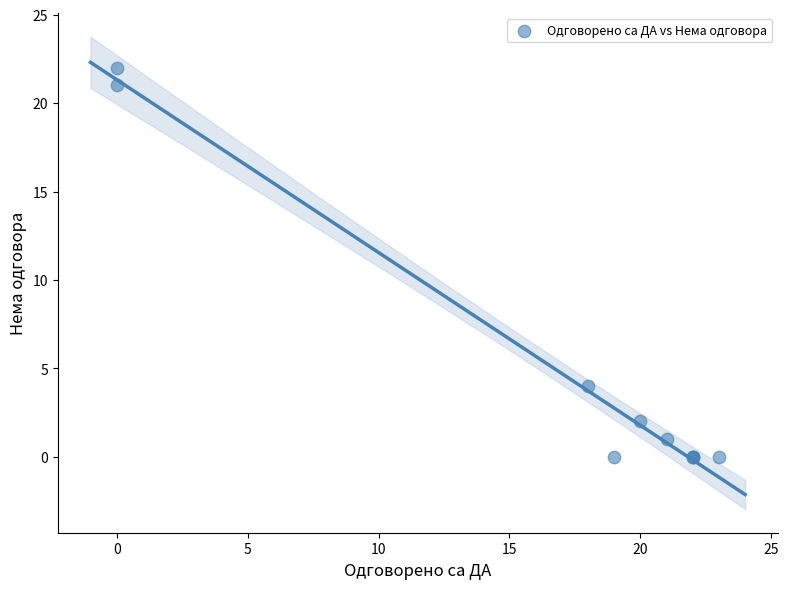

What Y value in the scatter plot is closest to 11?

4